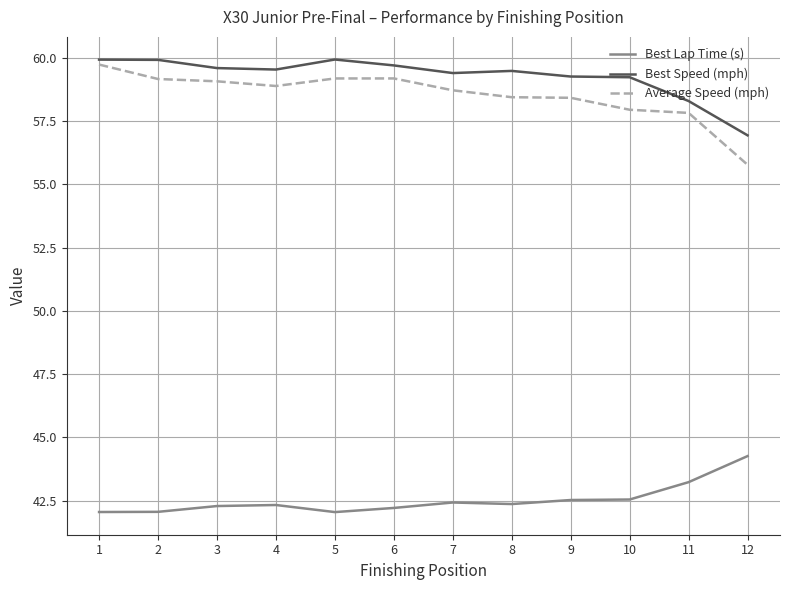

Does the chart have visible grid lines?

Yes